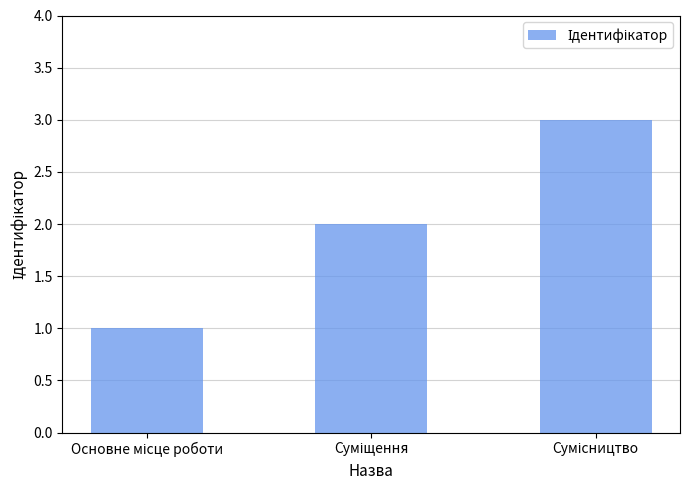

Are the bars horizontal?

No